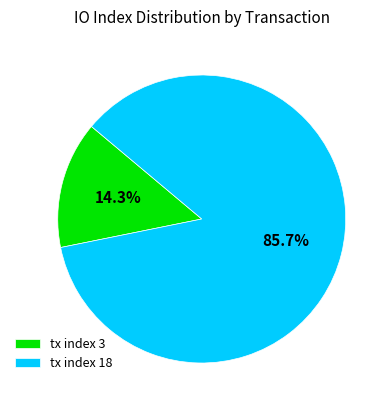

True or false: tx index 3 accounts for 14% of the total.

True